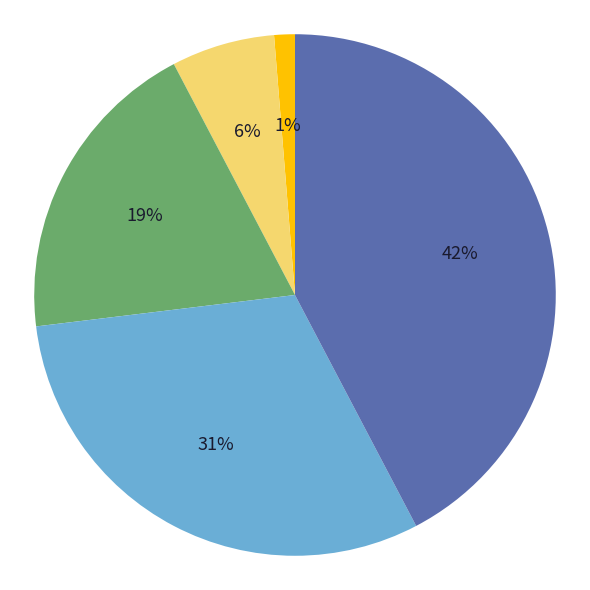

To the nearest percent, what is the difference between the largest and smallest slice percentages?

41%